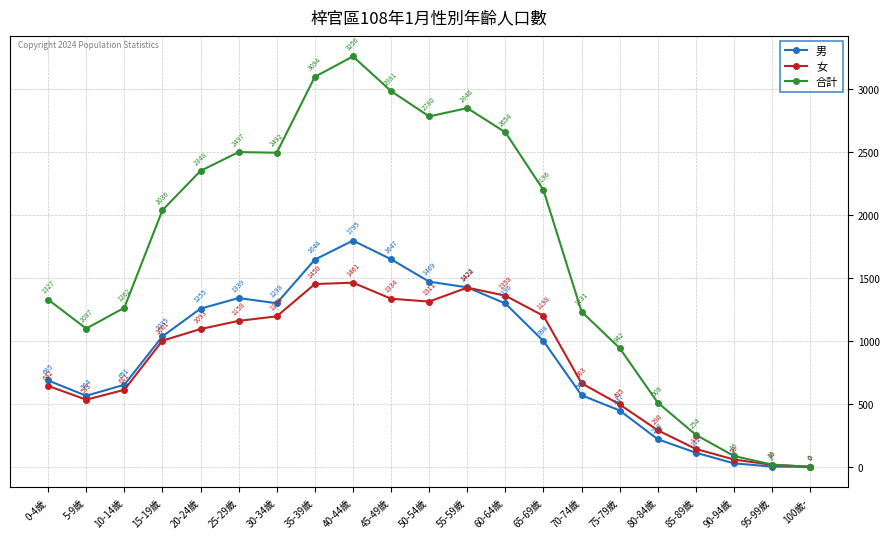

Reading right to left, extract all data points from this chart.

男: 100歲-=0	95-99歲=2	90-94歲=28	85-89歲=112	80-84歲=219	75-79歲=447	70-74歲=568	65-69歲=998	60-64歲=1296	55-59歲=1424	50-54歲=1469	45-49歲=1647	40-44歲=1795	35-39歲=1644	30-34歲=1298	25-29歲=1339	20-24歲=1255	15-19歲=1035	10-14歲=651	5-9歲=564	0-4歲=685
女: 100歲-=0	95-99歲=16	90-94歲=58	85-89歲=142	80-84歲=290	75-79歲=495	70-74歲=663	65-69歲=1198	60-64歲=1358	55-59歲=1422	50-54歲=1311	45-49歲=1334	40-44歲=1461	35-39歲=1450	30-34歲=1194	25-29歲=1158	20-24歲=1093	15-19歲=1001	10-14歲=611	5-9歲=533	0-4歲=642
合計: 100歲-=0	95-99歲=18	90-94歲=86	85-89歲=254	80-84歲=509	75-79歲=942	70-74歲=1231	65-69歲=2196	60-64歲=2654	55-59歲=2846	50-54歲=2780	45-49歲=2981	40-44歲=3256	35-39歲=3094	30-34歲=2492	25-29歲=2497	20-24歲=2348	15-19歲=2036	10-14歲=1262	5-9歲=1097	0-4歲=1327